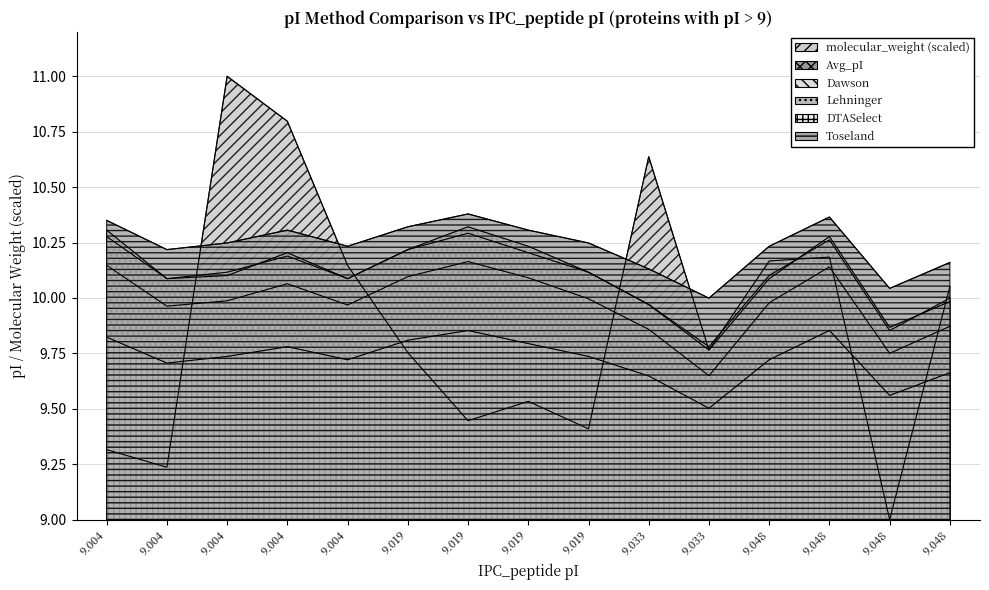

Which series has the widest spread of values?

molecular_weight